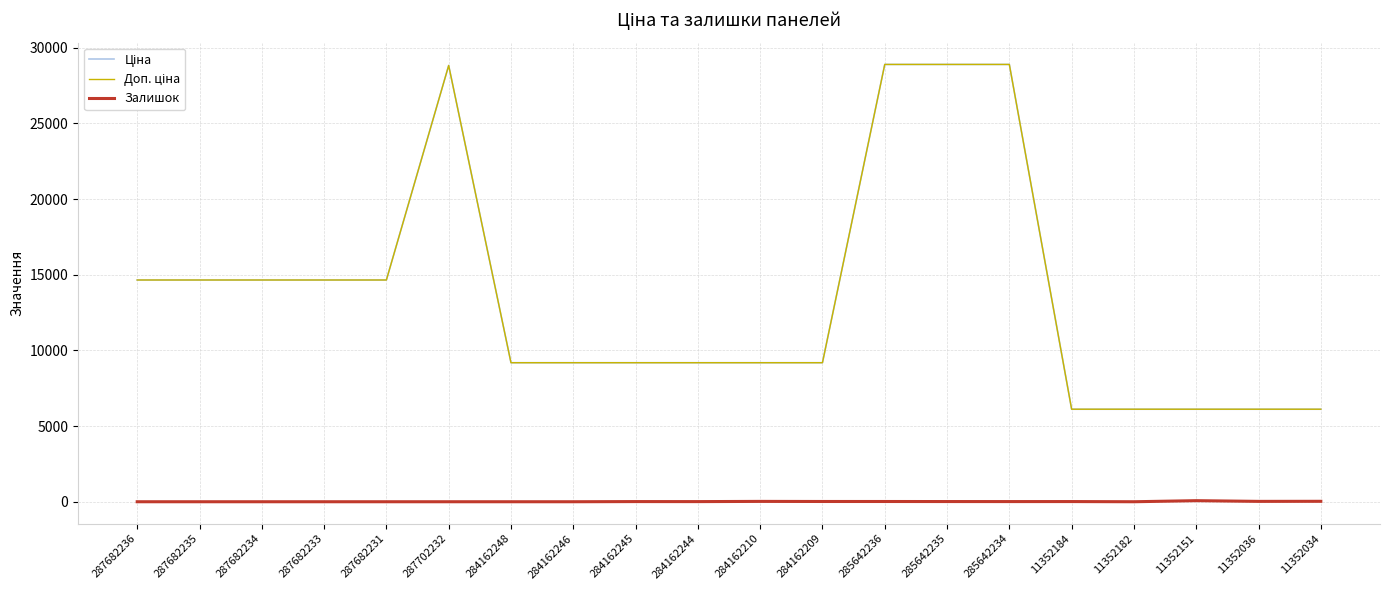

At which category does Залишок reach its first local valley?

284162244